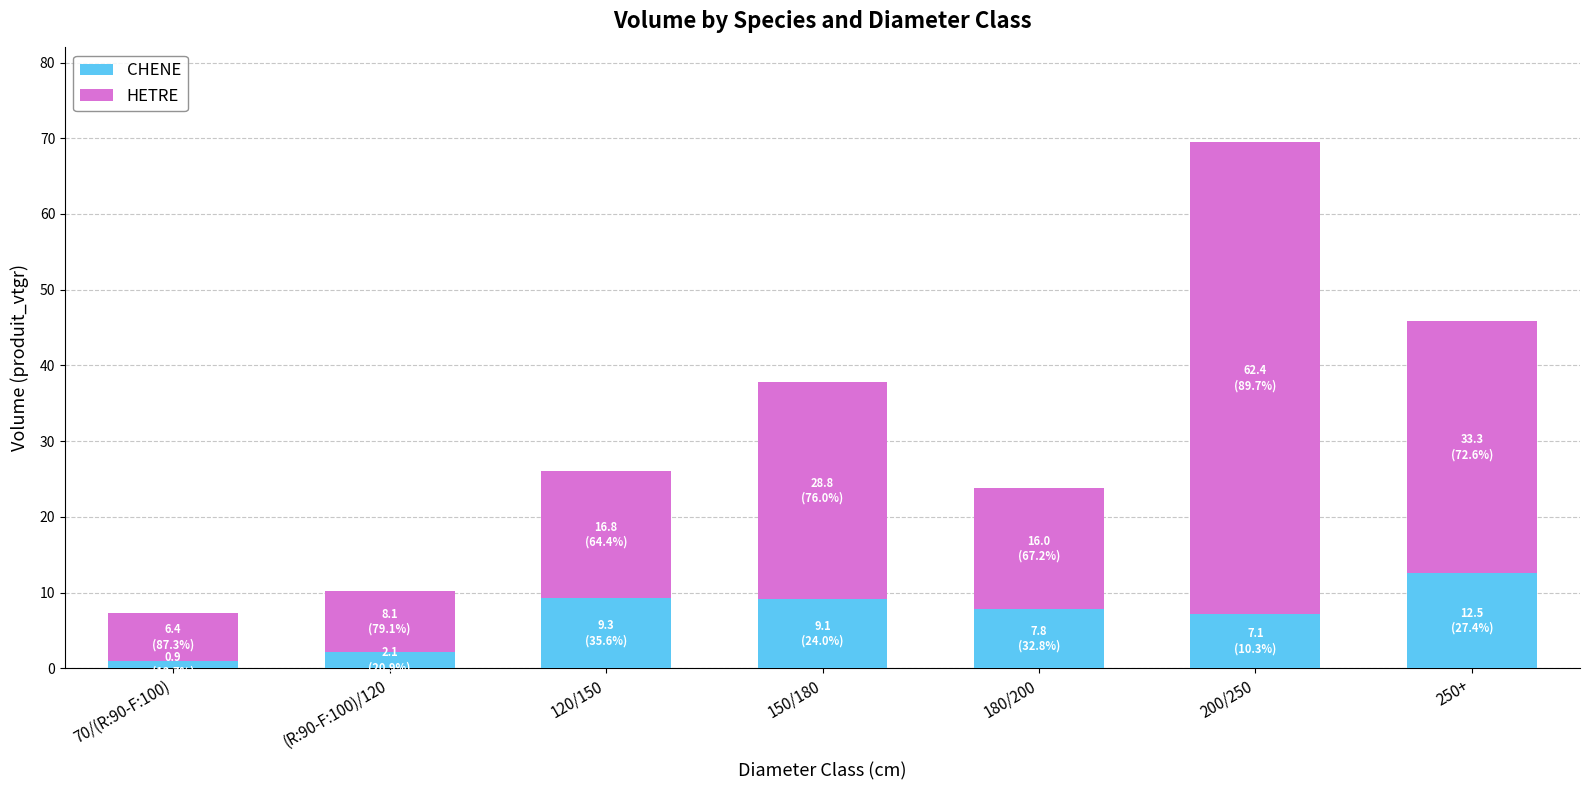

Is it true that CHENE equals 9.3 at 120/150?

True